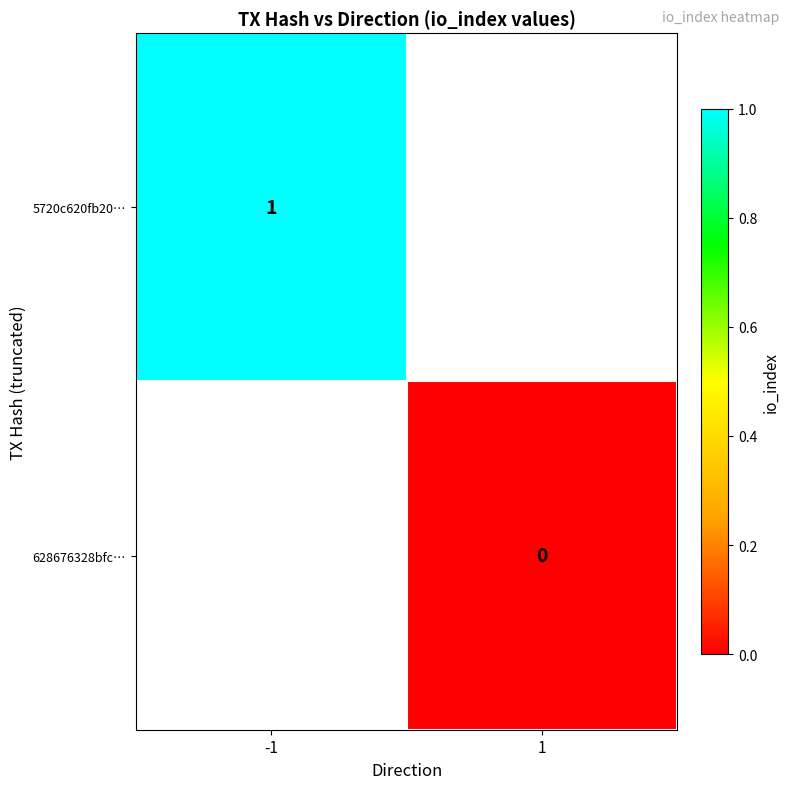

Is the value of 5720c620fb20… at -1 greater than the value of 628676328bfc… at 1?

Yes